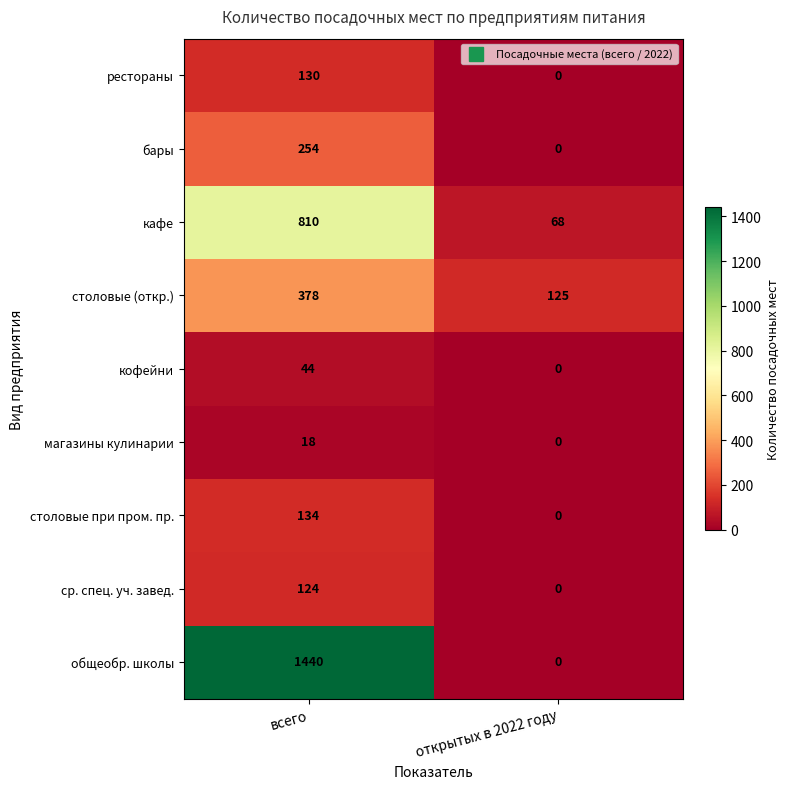

At which label does столовые (откр.) reach its minimum?

открытых в 2022 году